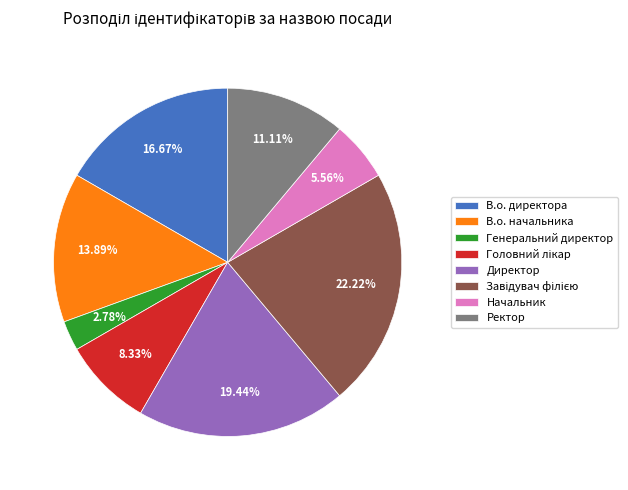

Is it true that Генеральний директор is 14% of the pie?

False